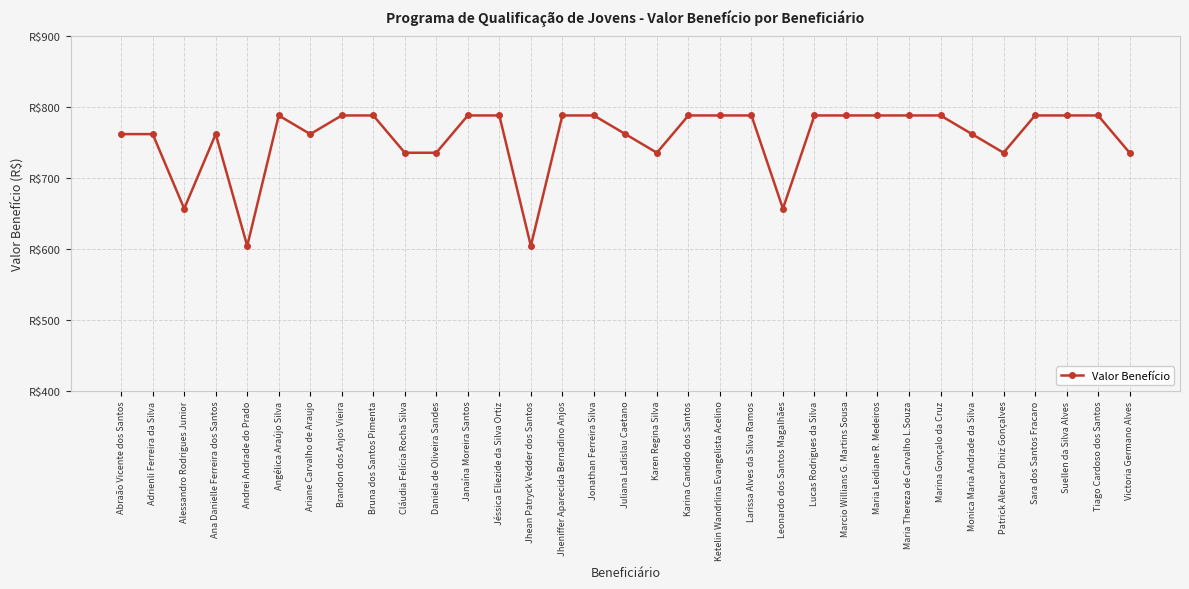

The value at Cláudia Felícia Rocha Silva is 735.5. True or false?

True